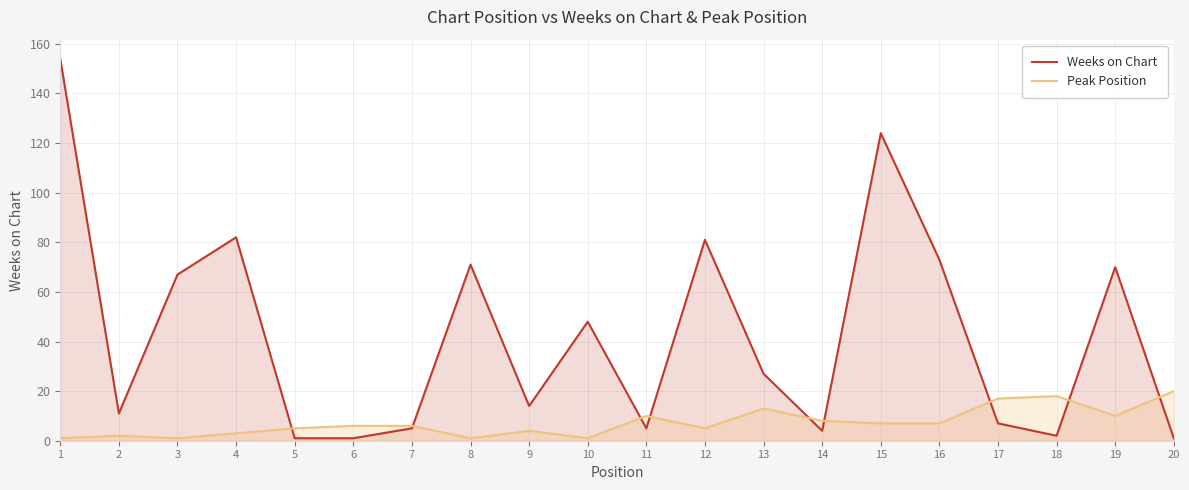

Between 6 and 12, which series saw the biggest shift?

Weeks on Chart